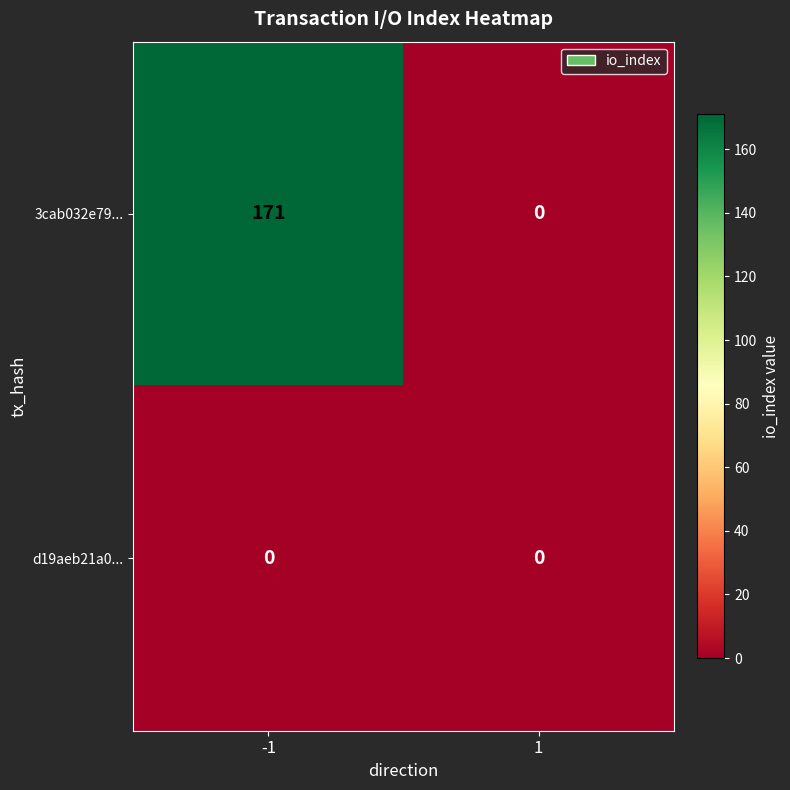

Rank the categories by 3cab032e79... value from highest to lowest.

-1, 1